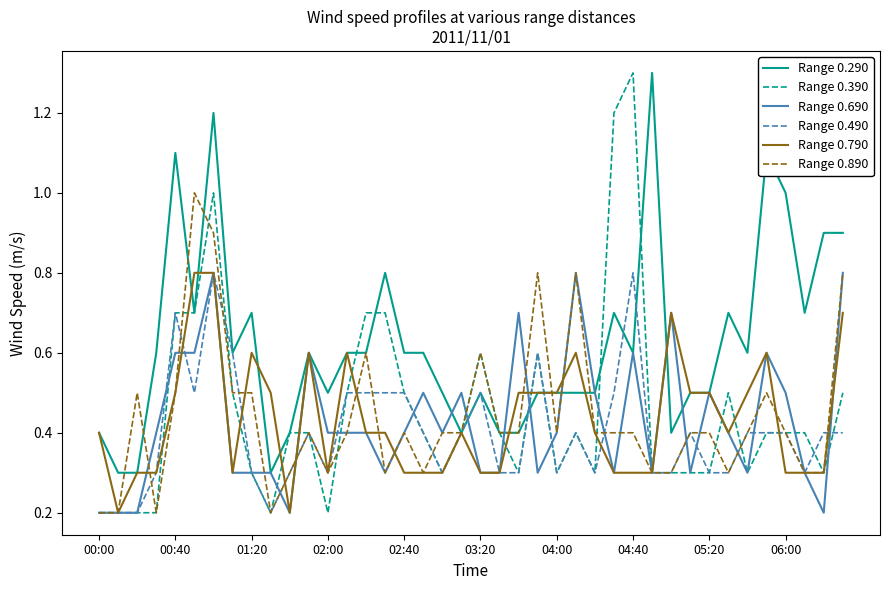

Which series has the largest range (max minus min)?

Range 0.390